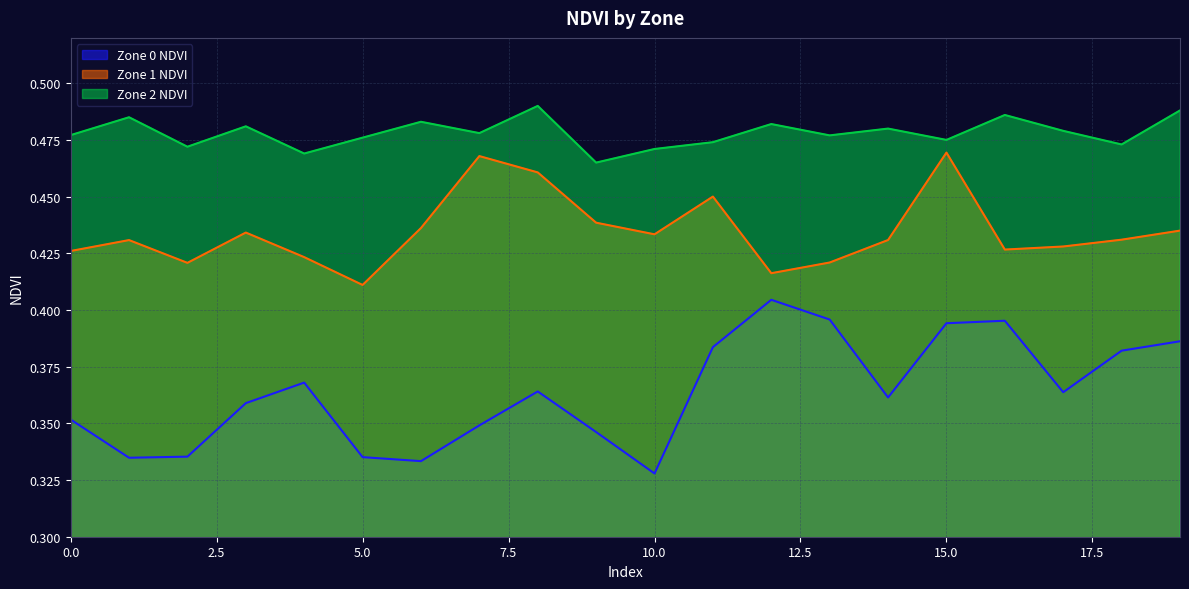

What is the value of the Zone 1 NDVI point at the 13th from the left?

0.4